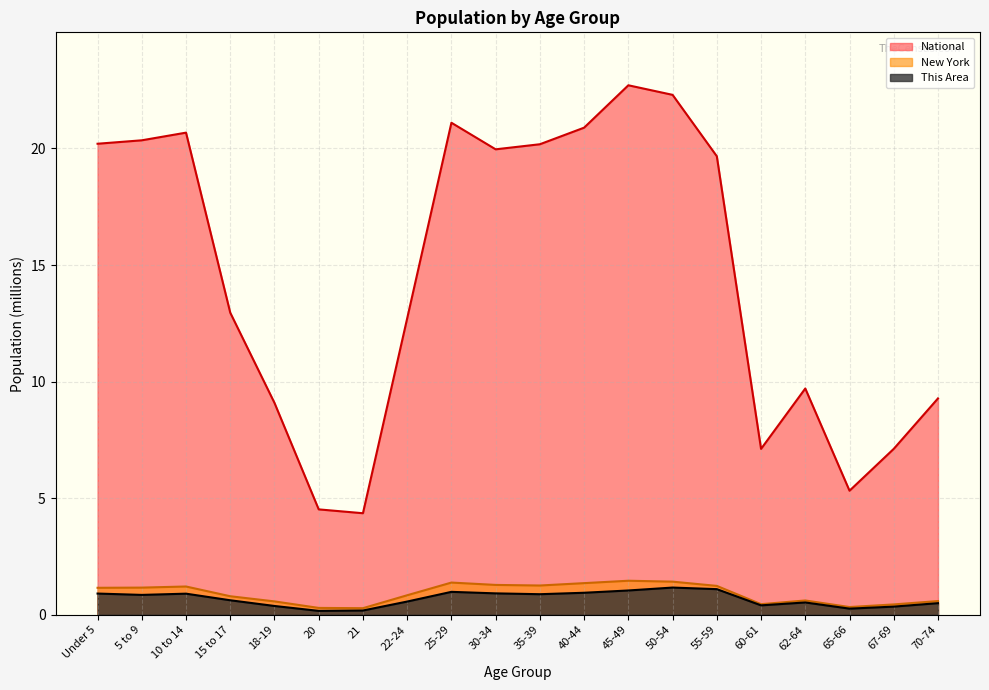

Where does the New York series first go above 1?

Under 5